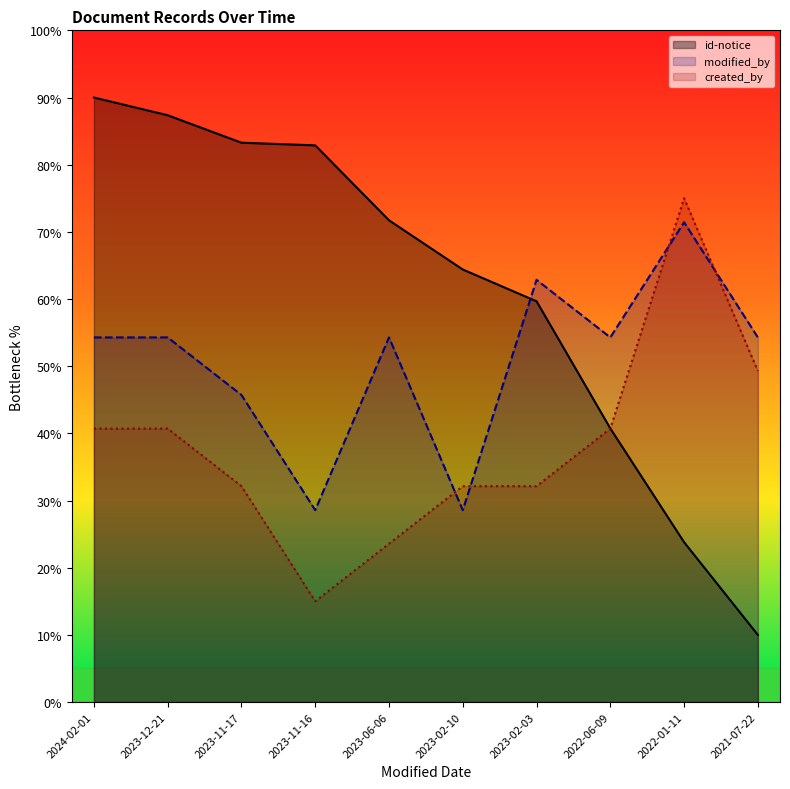

Where is created_by nearest to the value 45?

2021-07-22